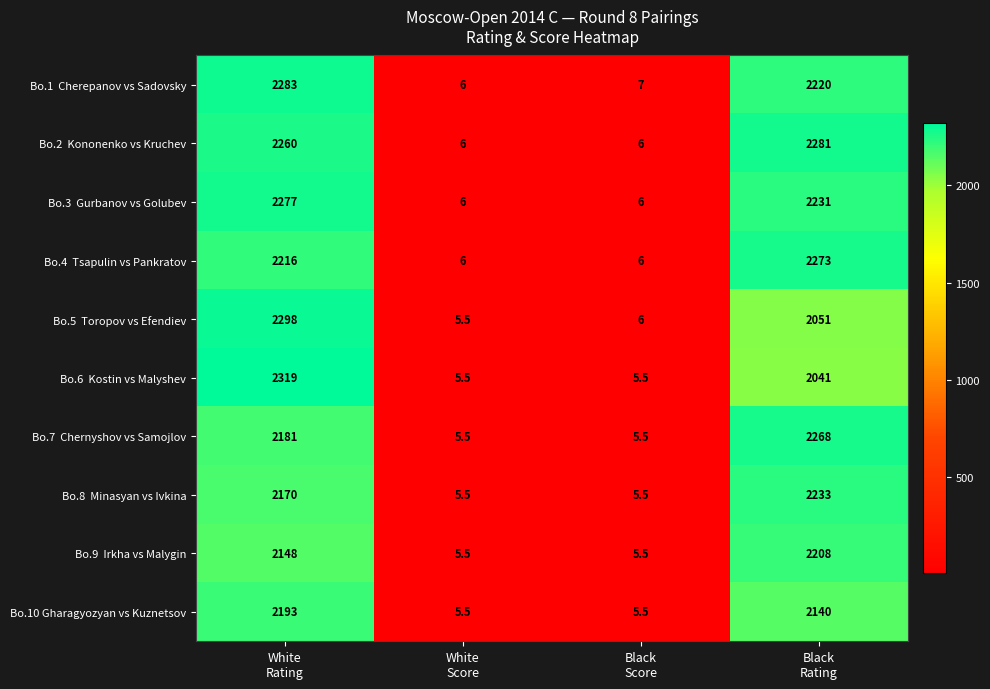

What is the difference between the second highest and second lowest values in the Bo.10 Gharagyozyan vs Kuznetsov series?

2134.5